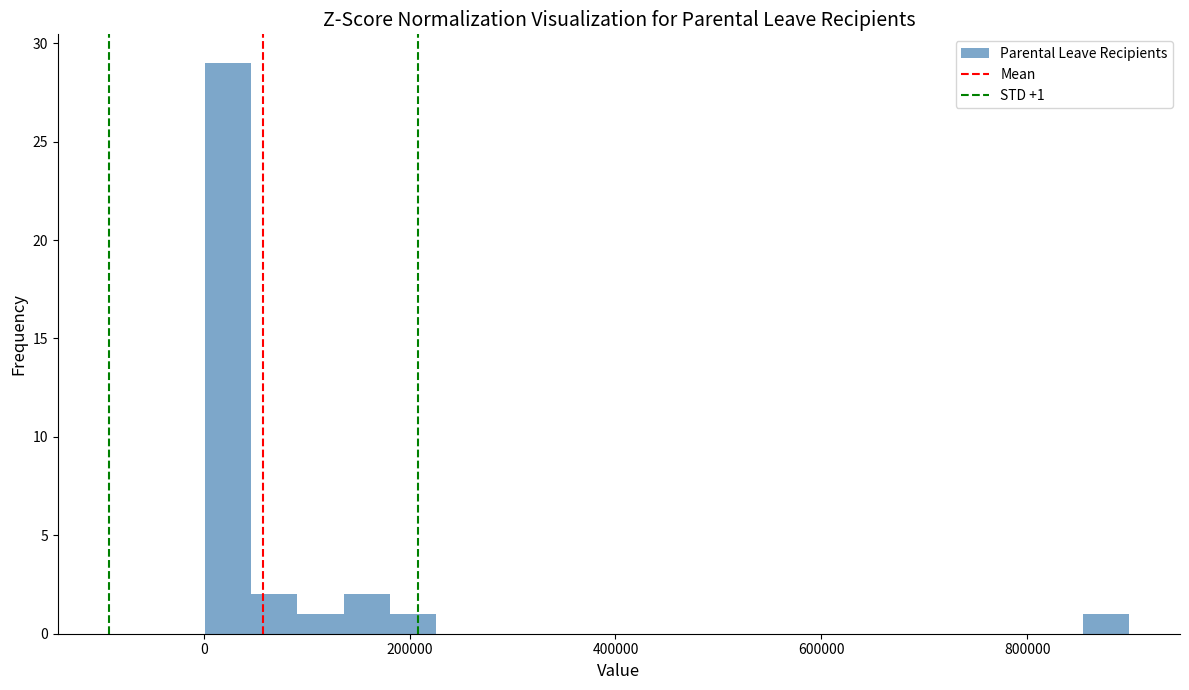

Read against the x-axis, roughly where is the centre of the tallest bar?

20000